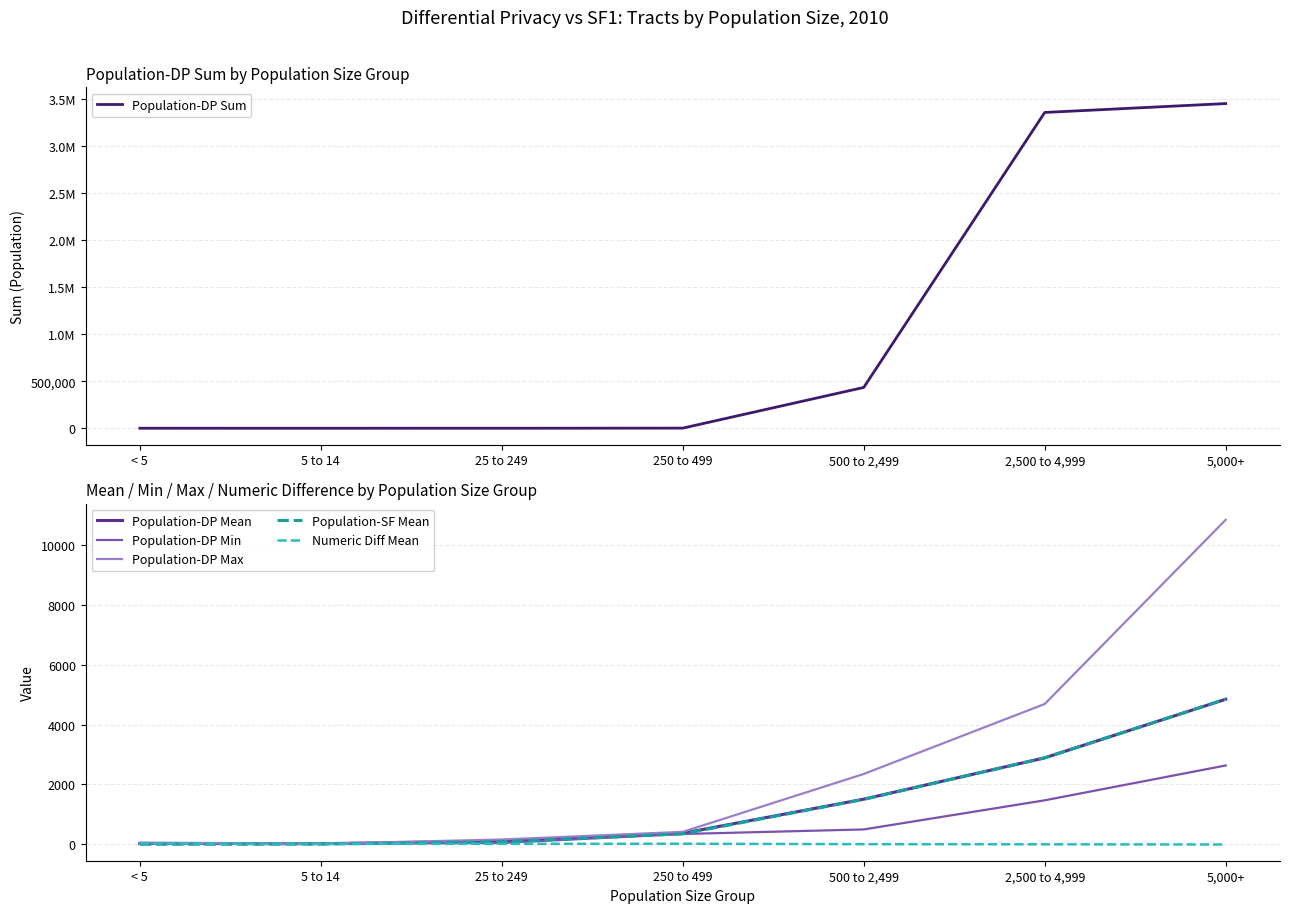

Is it true that Numeric Diff Mean equals 6 at 500 to 2,499?

True